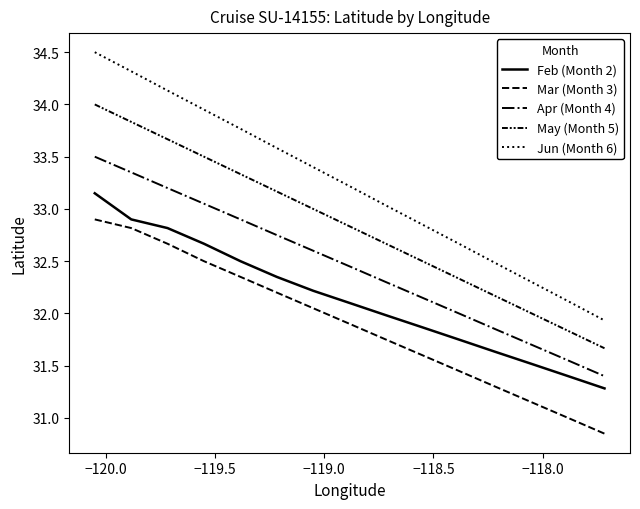

True or false: Jun (Month 6) has more than 2 interior local peaks.

False